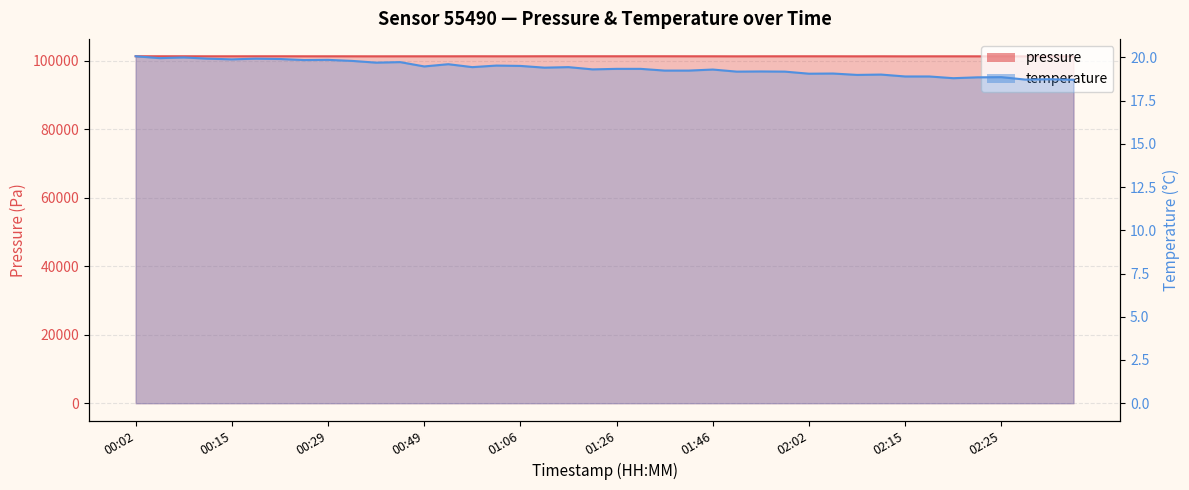

True or false: temperature and pressure intersect in this chart.

False